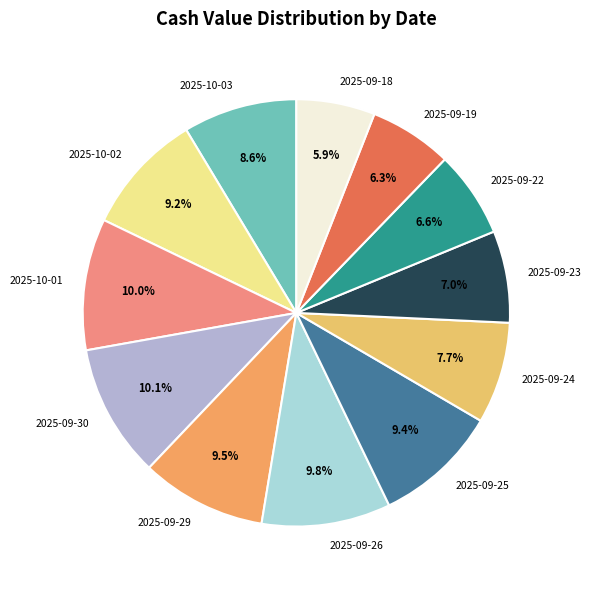

Is there a majority slice in this chart?

No